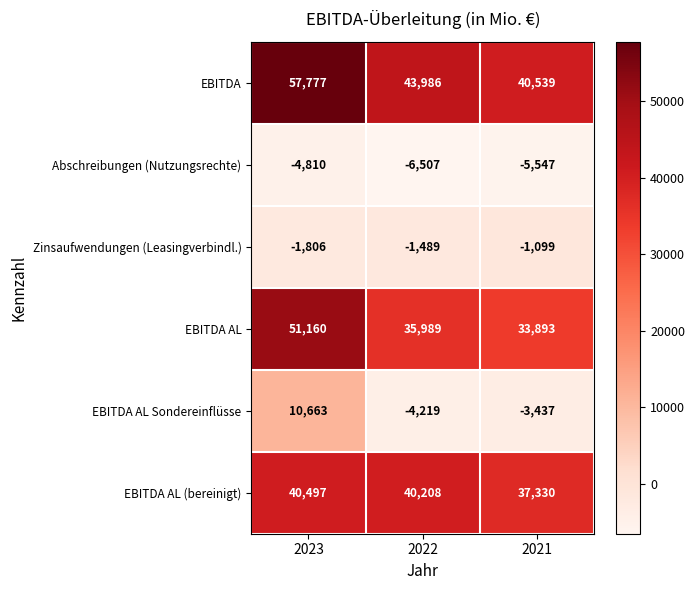

What is the sum of the Abschreibungen (Nutzungsrechte) values at 2023 and 2021?

-10357